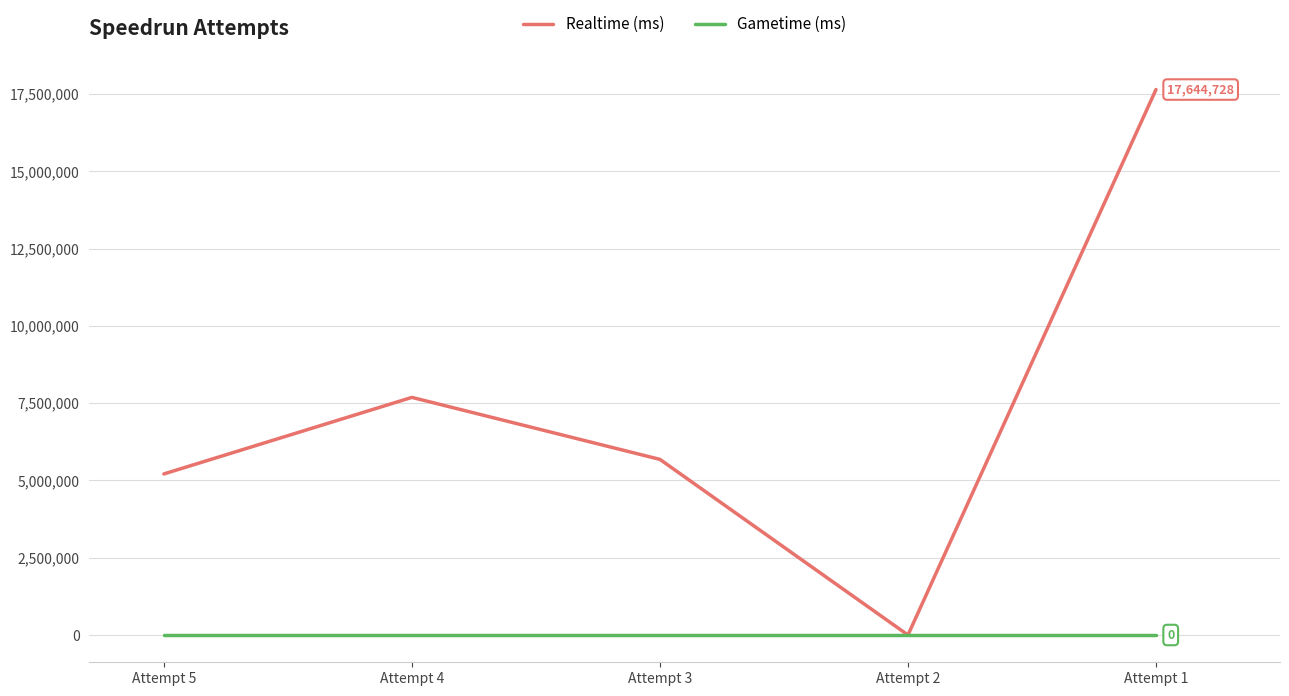

Between Attempt 3 and Attempt 2, which series saw the biggest shift?

Realtime (ms)